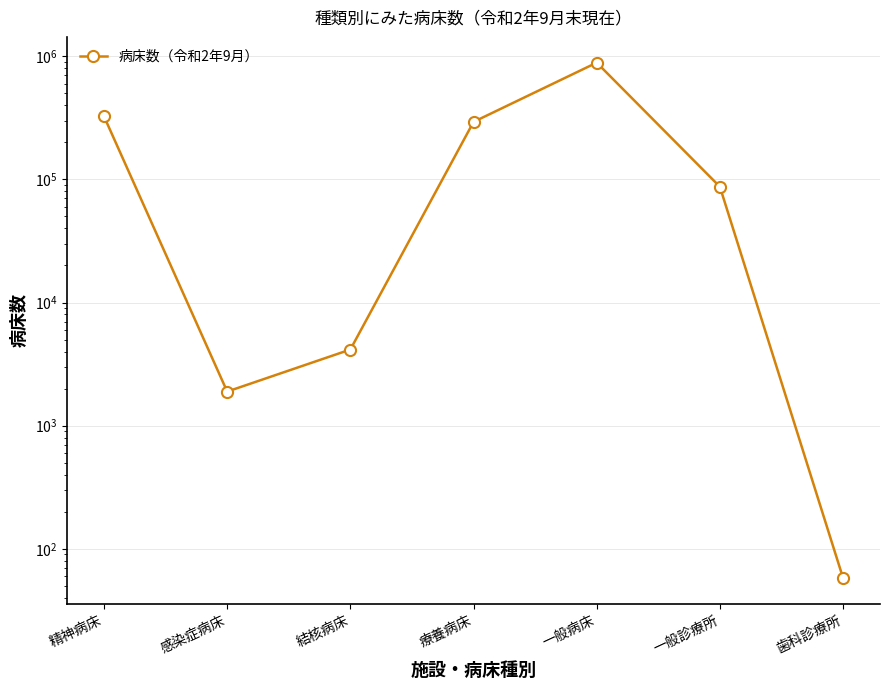

What is the label of the 3rd point from the right?

一般病床